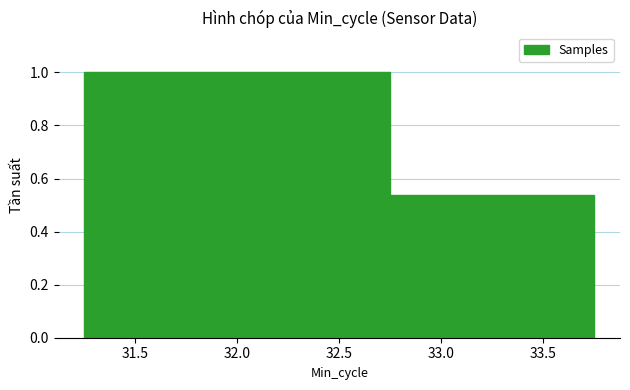

How many bars are there in total?

2